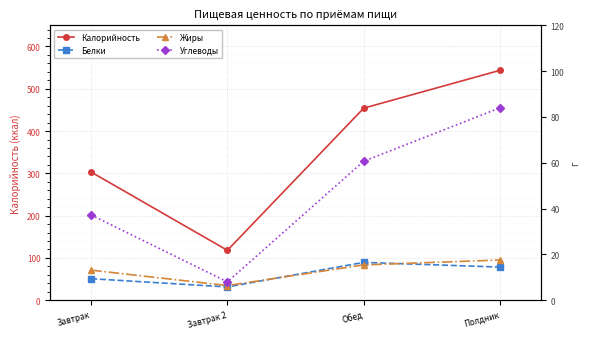

What is the maximum value shown in the chart?

543.7